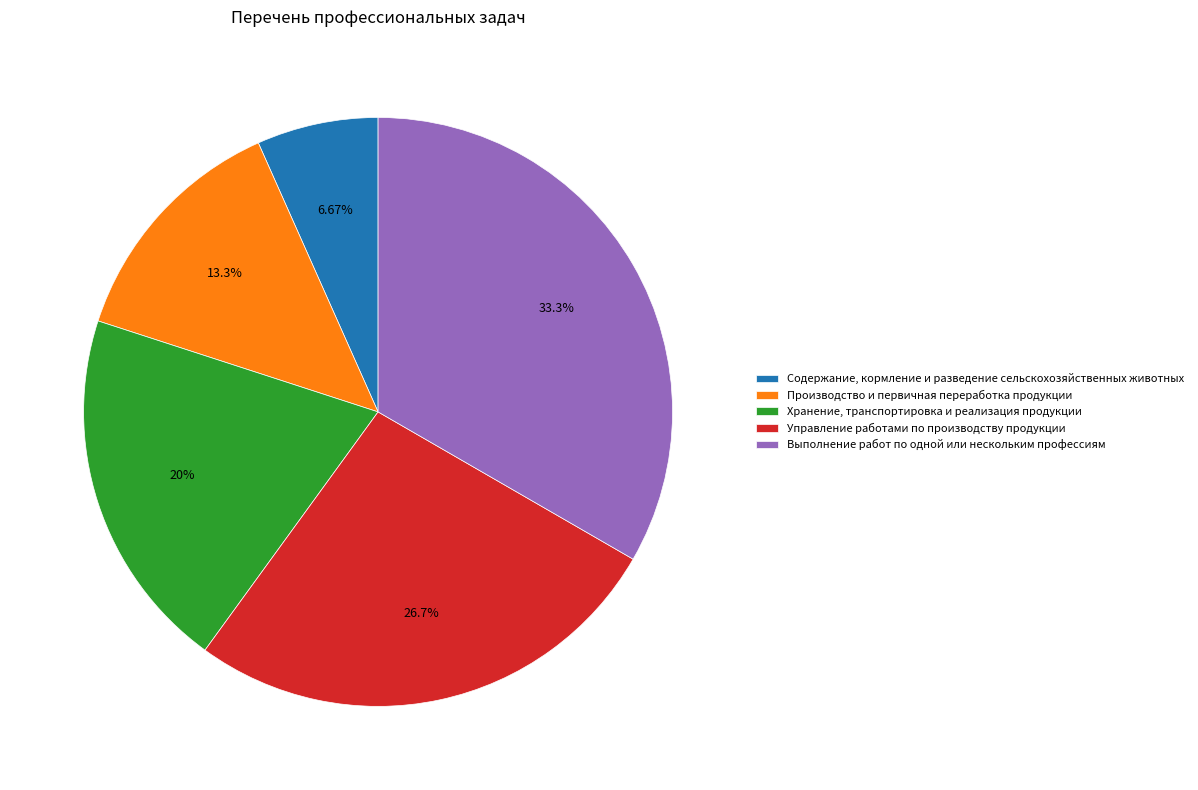

To the nearest percent, what is the difference between the Выполнение работ по одной или нескольким профессиям and Содержание, кормление и разведение сельскохозяйственных животных slice percentages?

27%